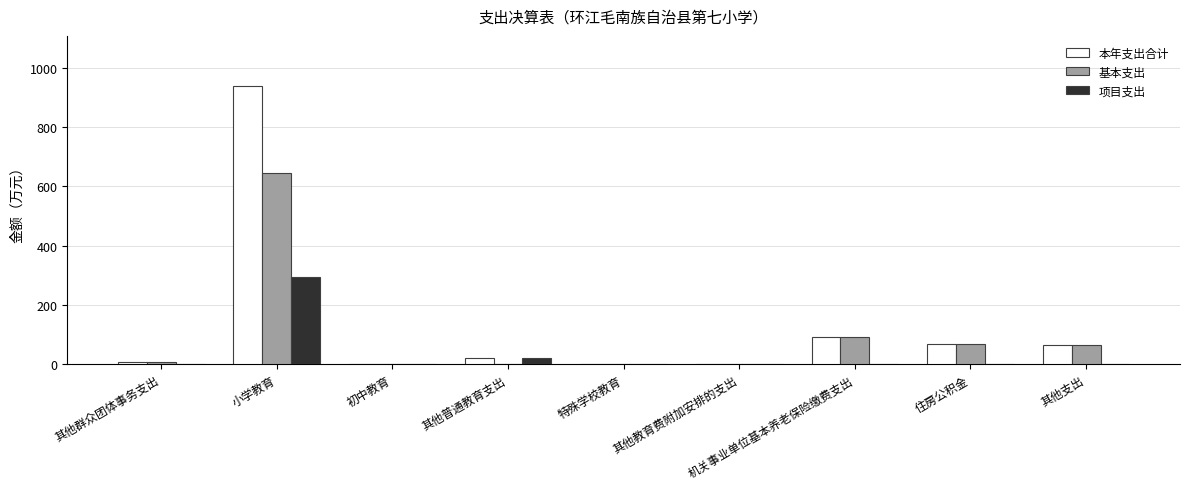

The 项目支出 series shows 1.3 at 特殊学校教育. True or false?

True